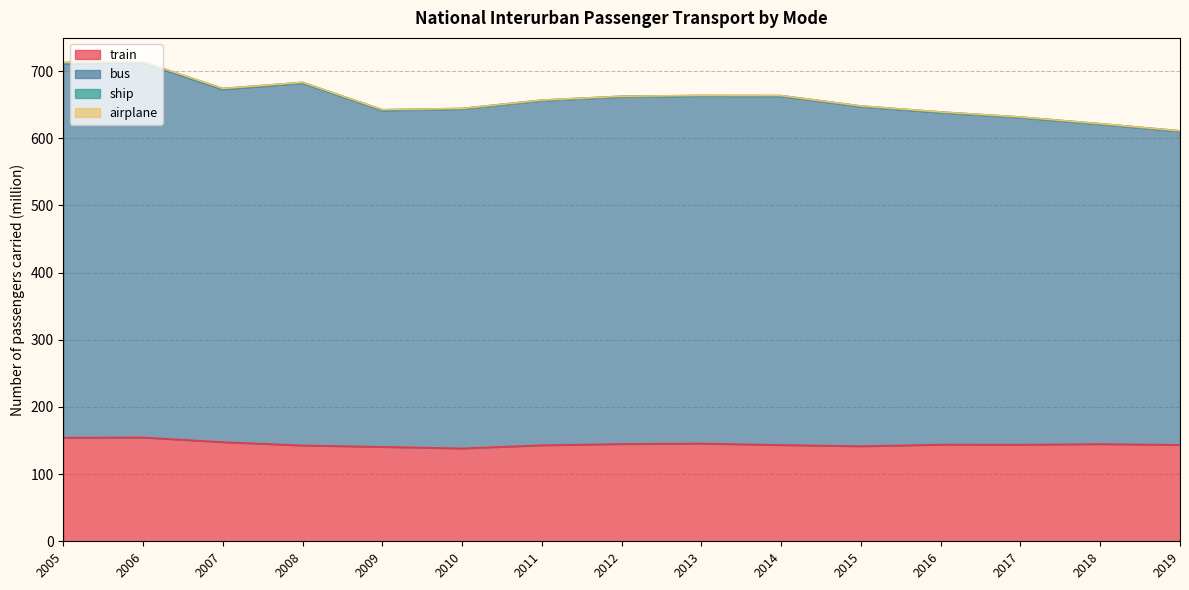

Does the chart display data point markers on the line(s)?

No